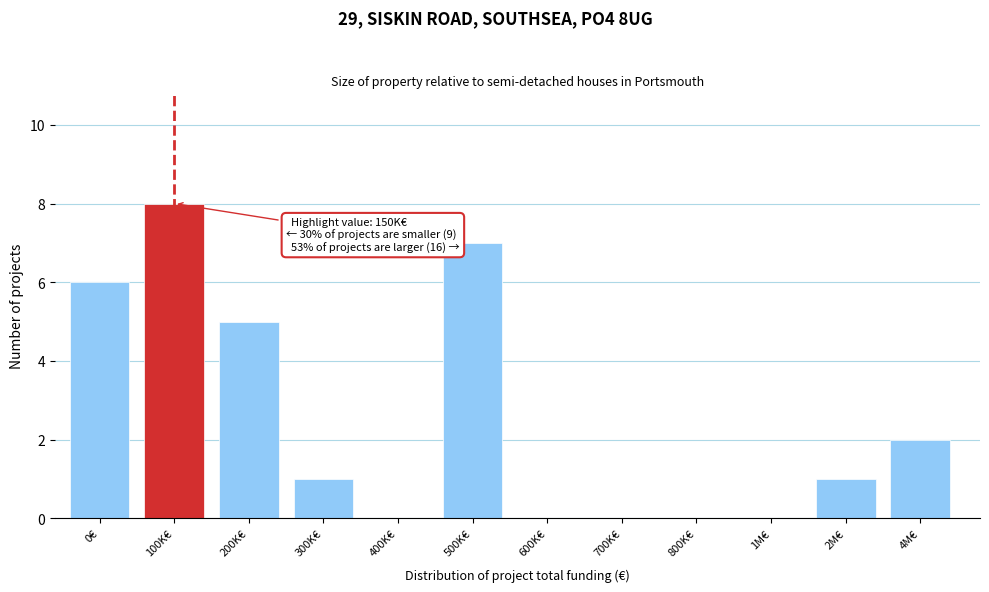

Reading left to right, what are all the values shown in this chart?

0€=6	100K€=8	200K€=5	300K€=1	400K€=0	500K€=7	600K€=0	700K€=0	800K€=0	1M€=0	2M€=1	4M€=2